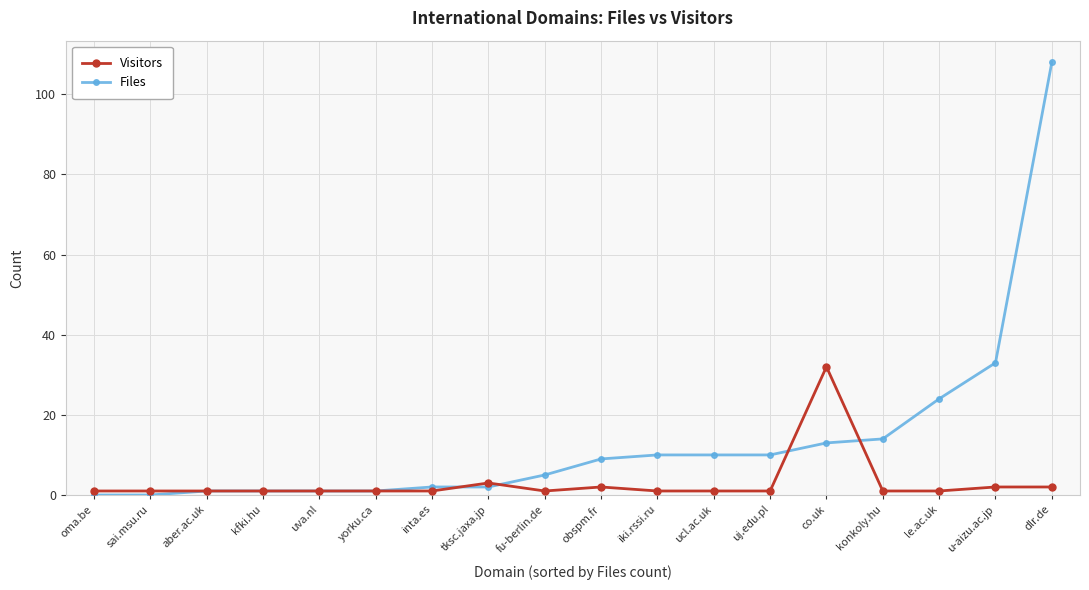

Is the value of Files at dlr.de greater than the value of Visitors at aber.ac.uk?

Yes